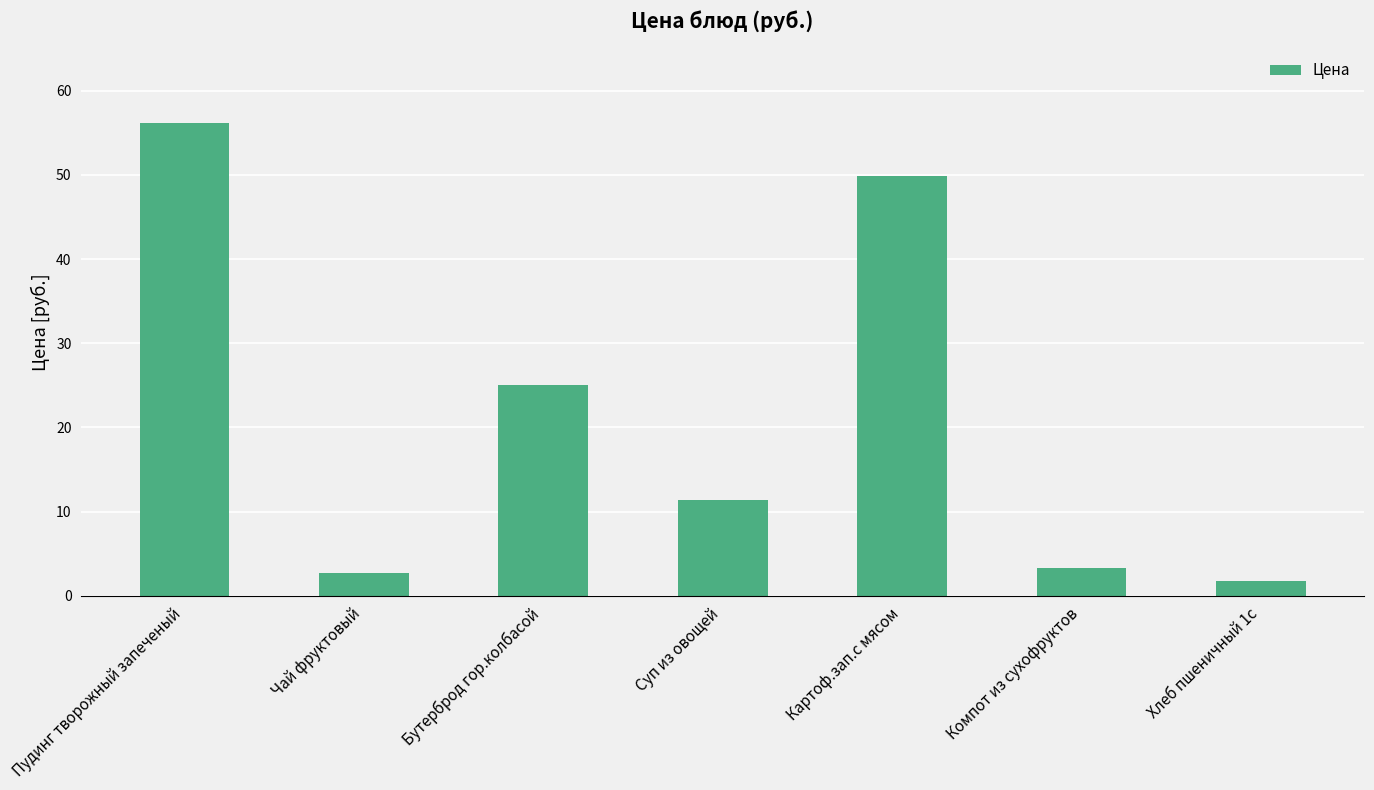

Reading left to right, transcribe all the data shown in this chart.

56.1	2.7	25.1	11.4	49.9	3.4	1.8